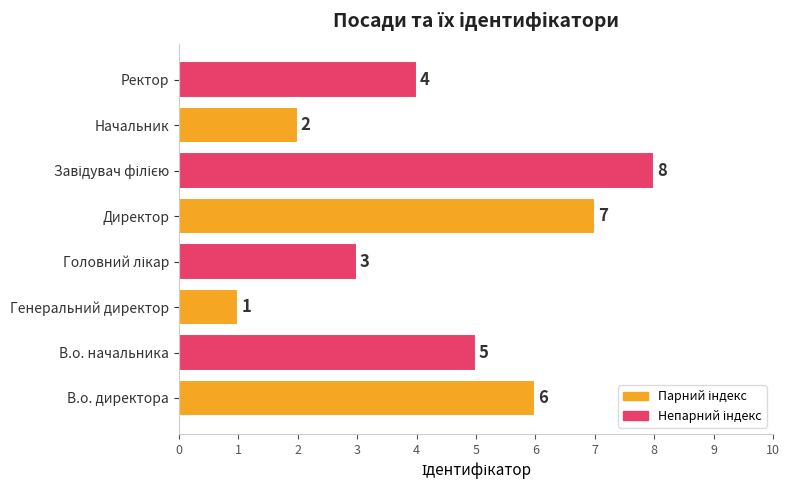

Are the bars horizontal?

Yes